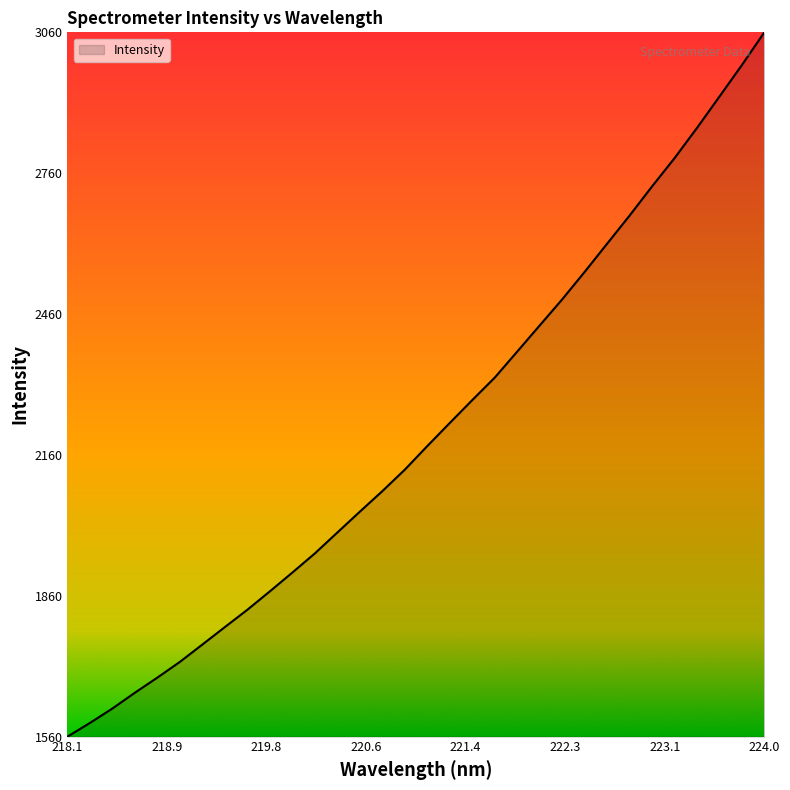

What is the greatest value displayed?

3059.9